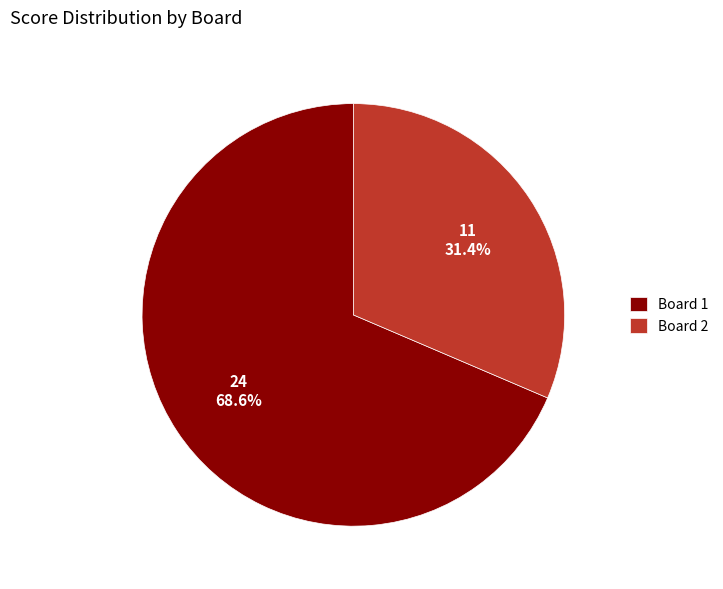

The Board 2 slice represents 31% of the pie. True or false?

True